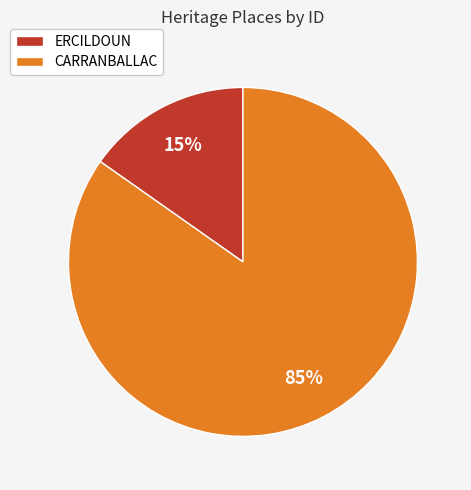

Is it true that ERCILDOUN is 15% of the pie?

True